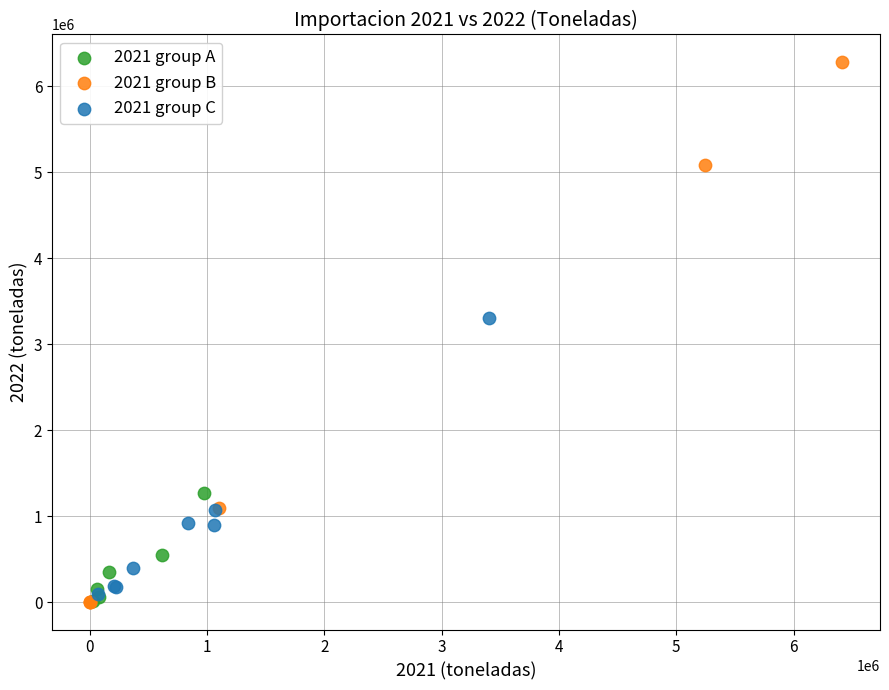

What are all the series names shown in the legend?

2021 group A, 2021 group B, 2021 group C